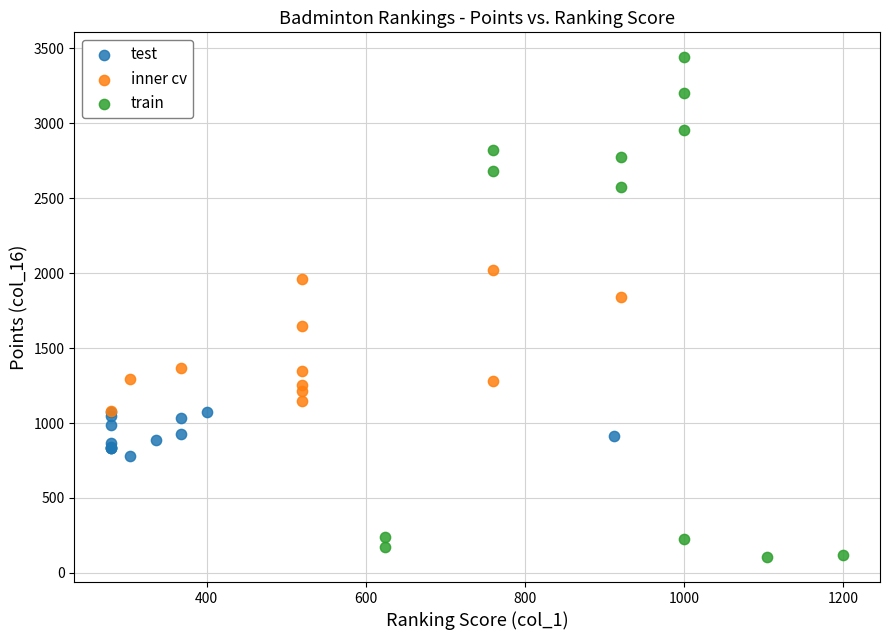

Which series contains the highest Y value?

train